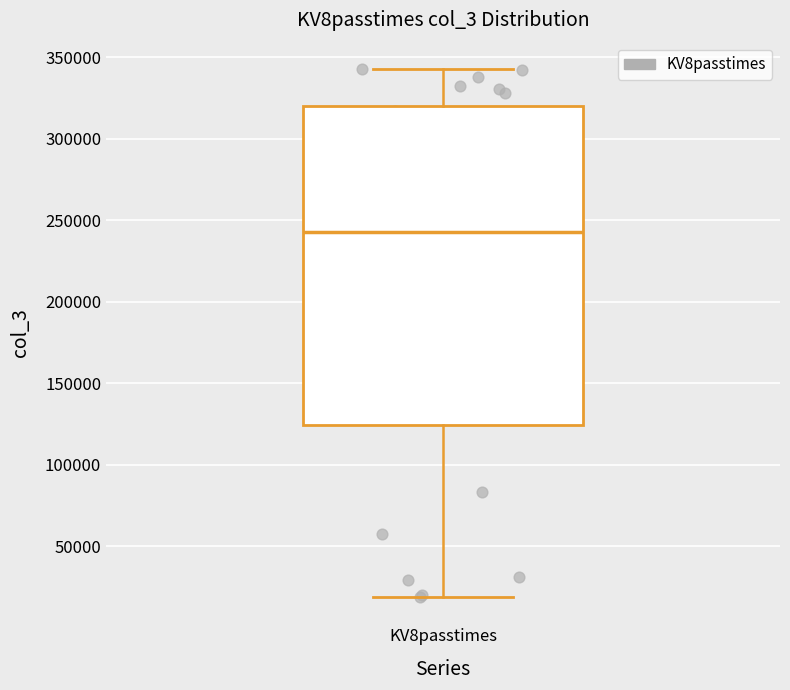

Transcribe this box plot: give where the median line is, the range the box spans, and where the two whiskers end, as read against the y-axis. The values are not printed on the chart, so give them approximately, as read against the axis.

median 245000, box 125000 to 320000, whiskers 20000 to 345000